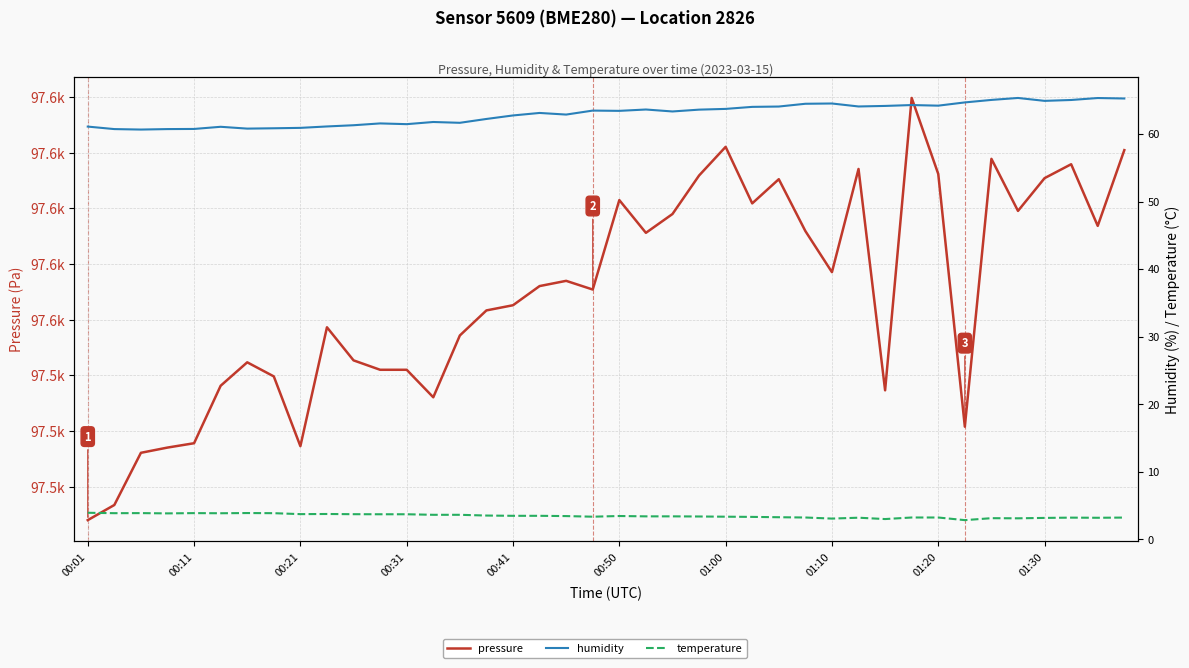

How many interior local valleys does the temperature series have?

10